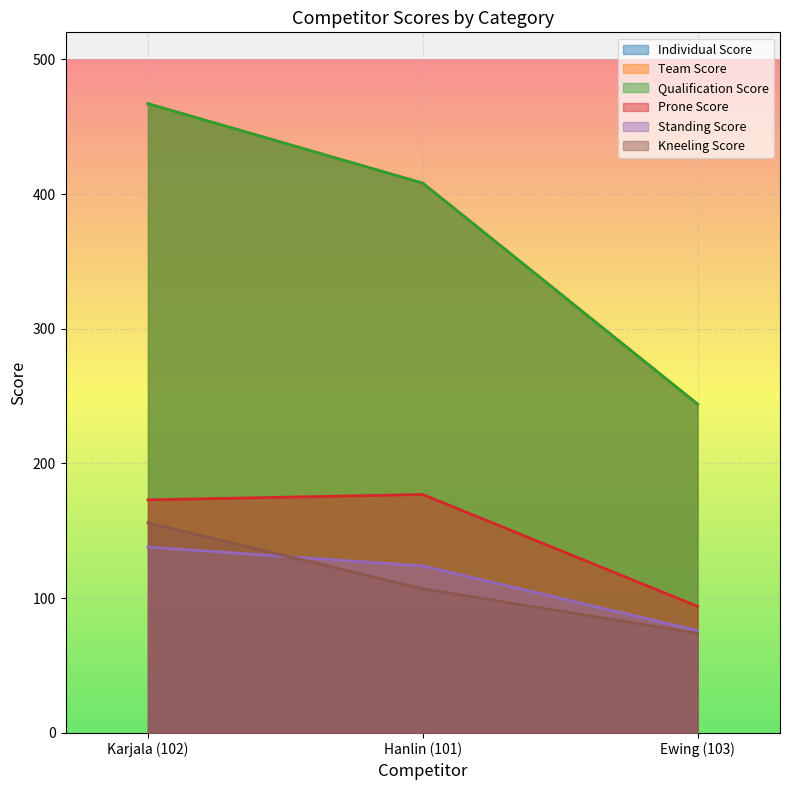

Which series has the largest total across all categories?

Individual Score